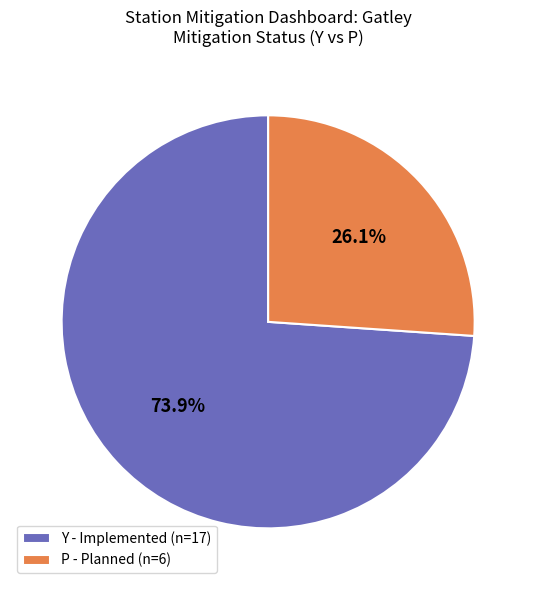

Is there a majority slice in this chart?

Yes